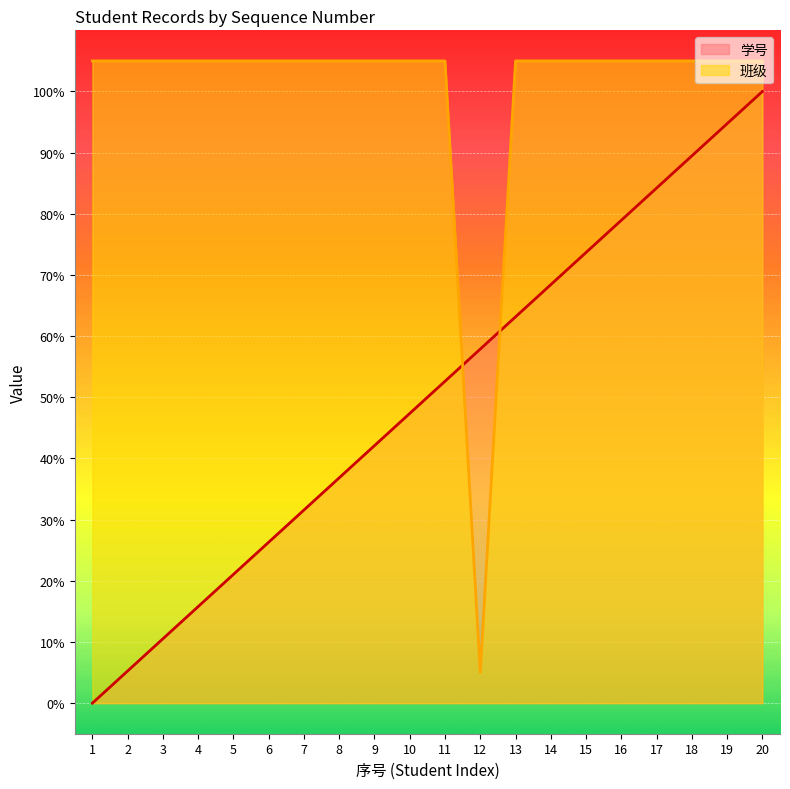

True or false: 学号 has a value of 103.9 at 14.

False